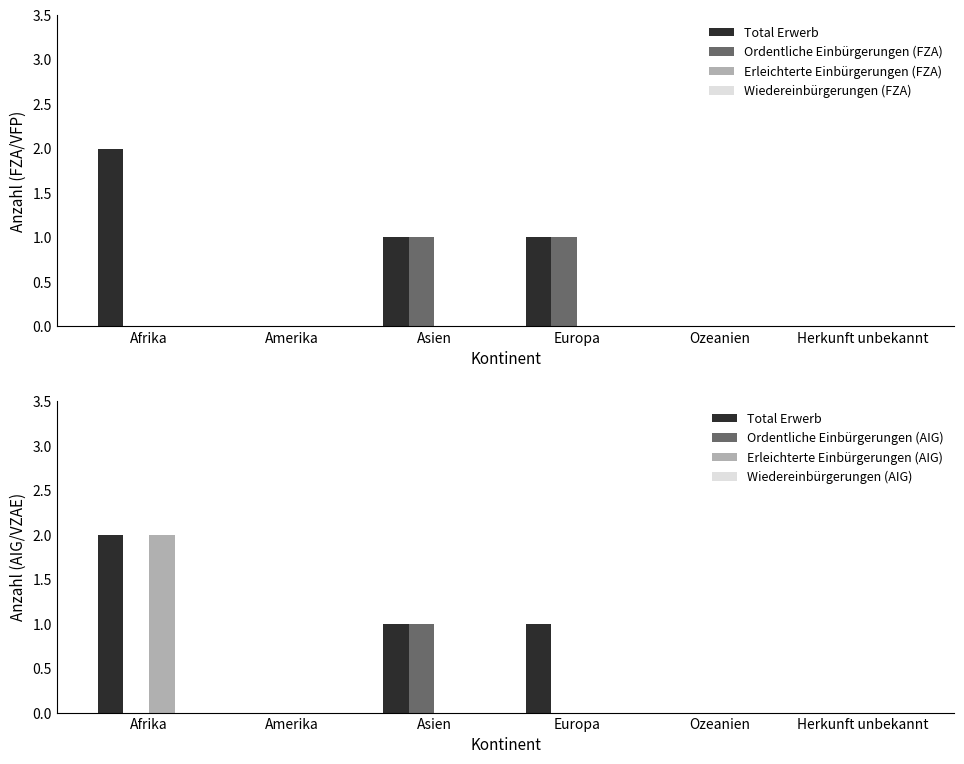

List the labels in order of Ordentliche Einbürgerungen value, smallest first.

Afrika, Amerika, Ozeanien, Herkunft unbekannt, Asien, Europa